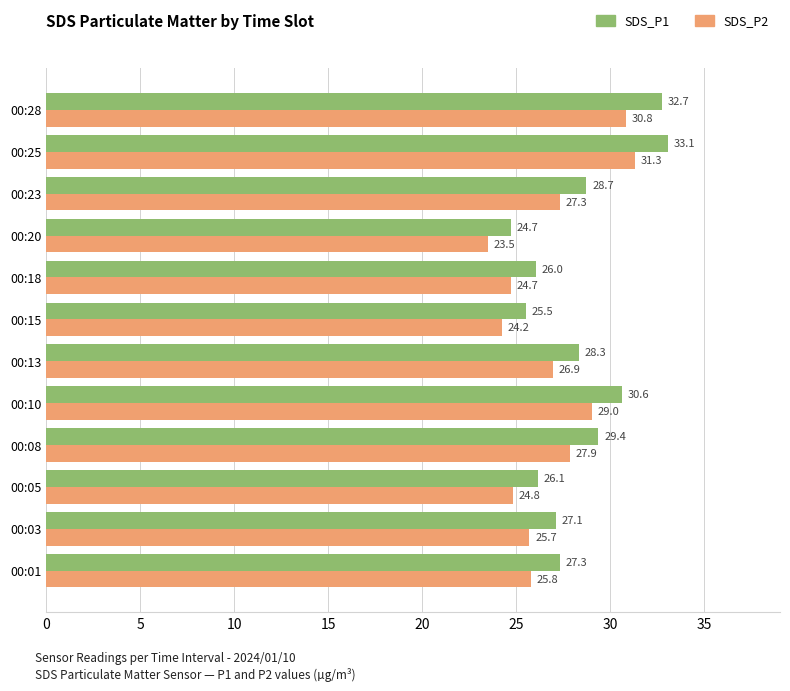

How many categories are shown in the chart?

12